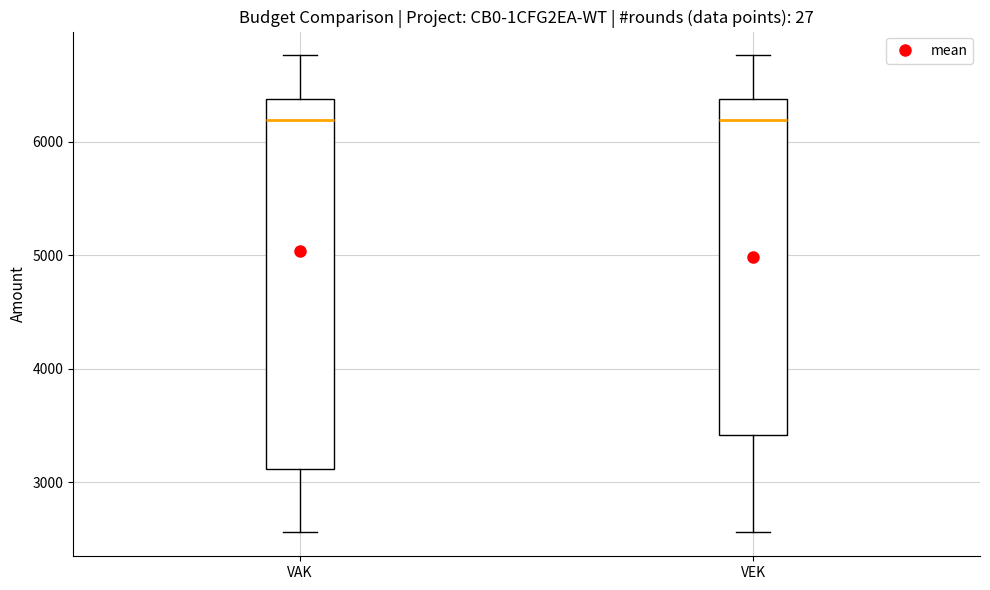

Where does the median line of the box for VEK sit on the y-axis? The values are not printed on the chart, so give them approximately, as read against the axis.

6200